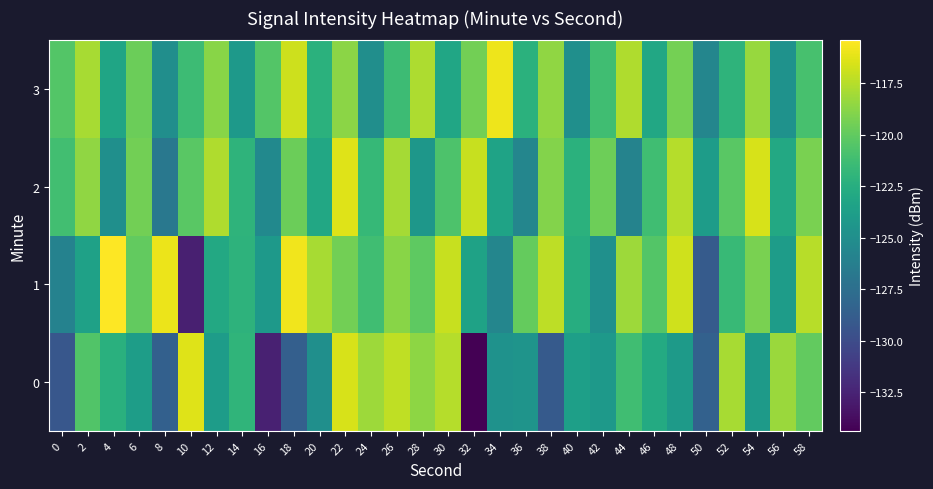

Which has a higher value, 10 or 42?

10